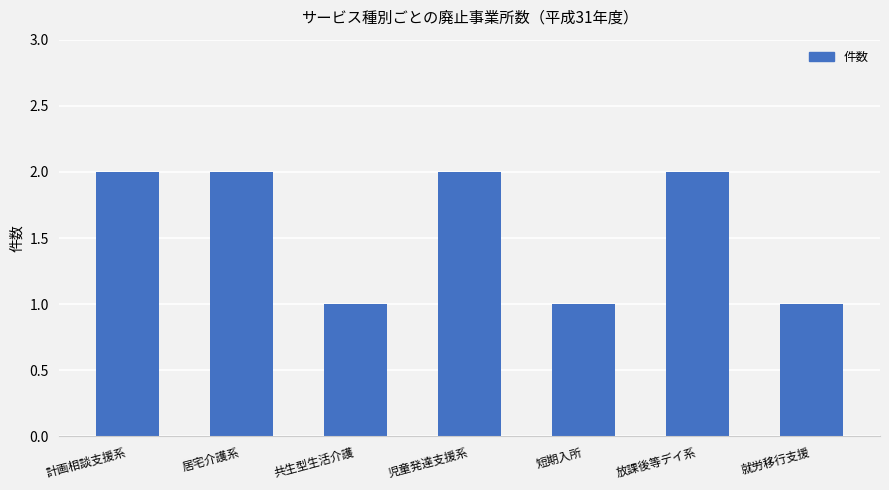

Does the chart contain any negative values?

No